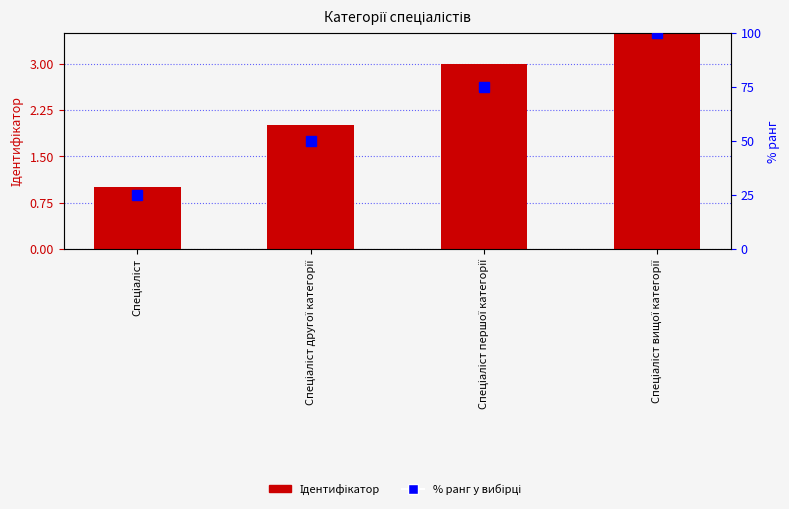

What is the difference between the maximum and minimum values in the Ідентифікатор series?

3